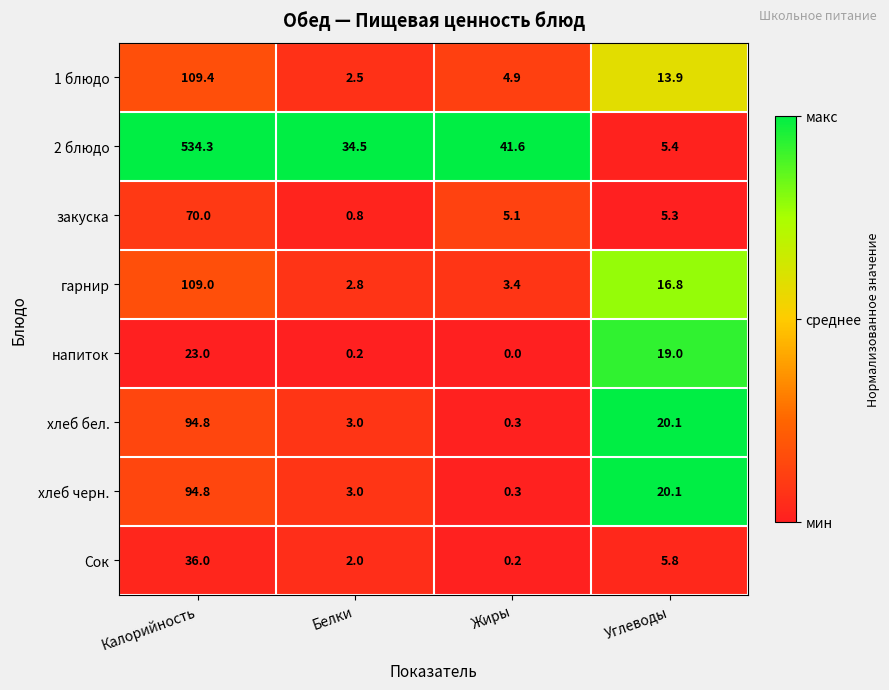

What is the difference between the highest and lowest values at Углеводы?

14.8